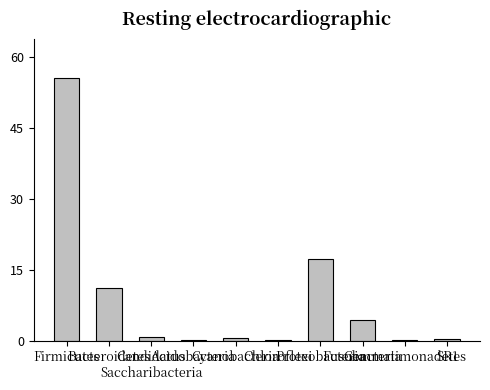

The value at Proteobacteria is 23.7. True or false?

False